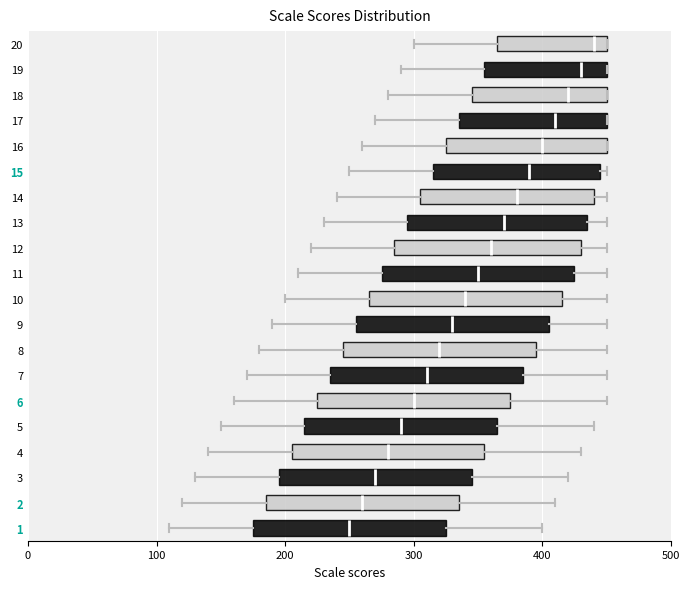

Reading bottom to top, read every box against the x-axis: the position of its median line, the range the box covers, and the ends of its whiskers. The values are not printed on the chart, so give them approximately, as read against the axis.

1: median 250, box 180 to 330, whiskers 110 to 400
2: median 260, box 190 to 340, whiskers 120 to 410
3: median 270, box 200 to 350, whiskers 130 to 420
4: median 280, box 210 to 360, whiskers 140 to 430
5: median 290, box 220 to 370, whiskers 150 to 440
6: median 300, box 230 to 380, whiskers 160 to 450
7: median 310, box 240 to 390, whiskers 170 to 450
8: median 320, box 250 to 400, whiskers 180 to 450
9: median 330, box 260 to 410, whiskers 190 to 450
10: median 340, box 270 to 420, whiskers 200 to 450
11: median 350, box 280 to 430, whiskers 210 to 450
12: median 360, box 290 to 430, whiskers 220 to 450
13: median 370, box 300 to 440, whiskers 230 to 450
14: median 380, box 310 to 440, whiskers 240 to 450
15: median 390, box 320 to 450, whiskers 250 to 450 (just right of the box's right edge)
16: median 400, box 330 to 450, whiskers 260 to 450
17: median 410, box 340 to 450, whiskers 270 to 450
18: median 420, box 350 to 450, whiskers 280 to 450
19: median 430, box 360 to 450, whiskers 290 to 450
20: median 440, box 370 to 450, whiskers 300 to 450